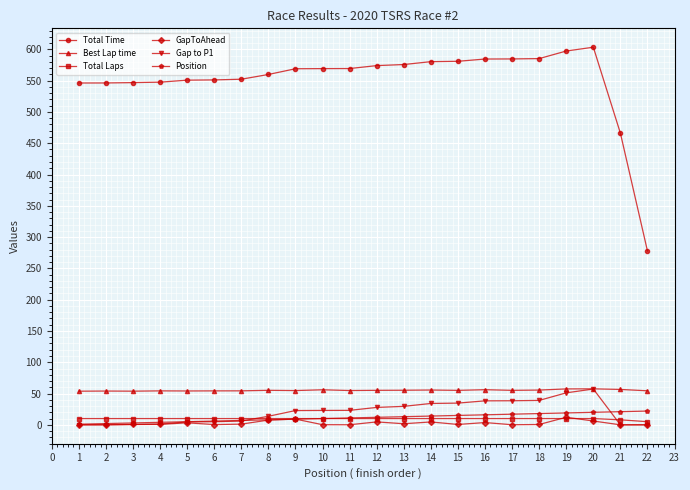

What is the sum of all Total Time values?

12118.5